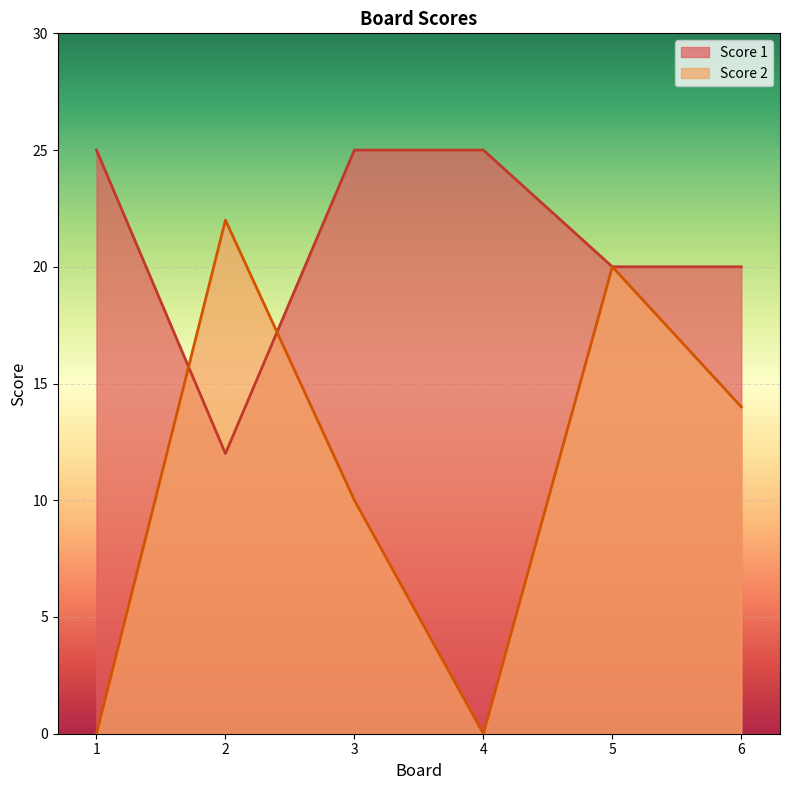

Reading left to right, what are all the values shown in this chart?

Score 1: 1=25	2=12	3=25	4=25	5=20	6=20
Score 2: 1=0	2=22	3=10	4=0	5=20	6=14